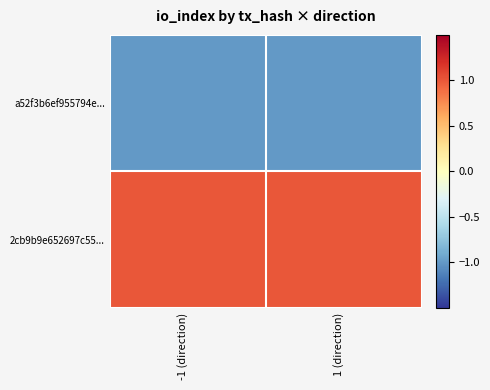

At which category is the sum across all series the highest?

-1 (direction)